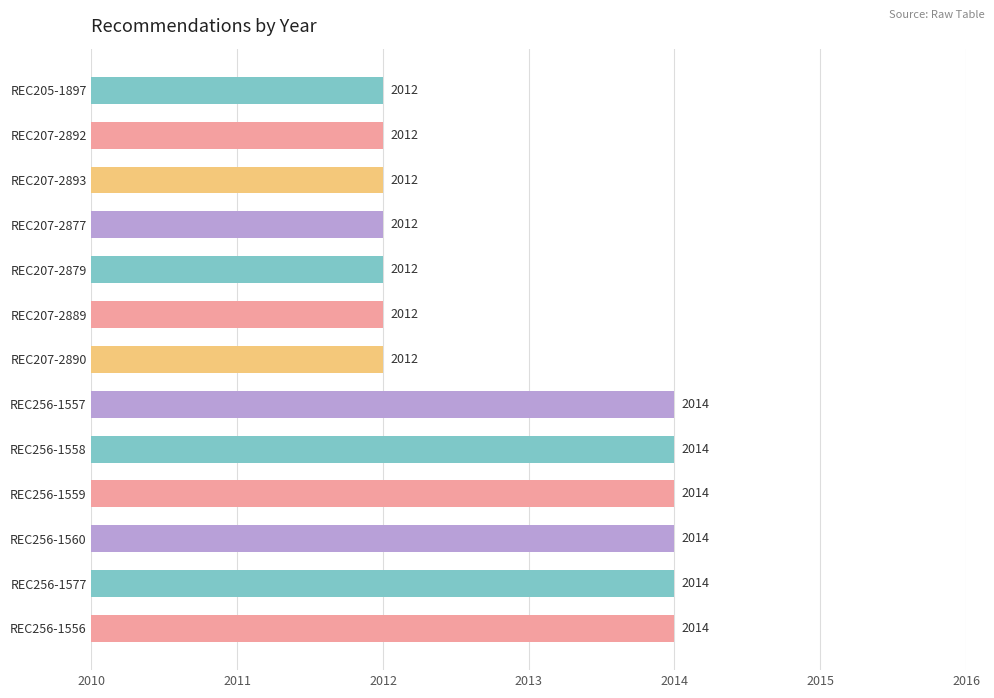

Reading top to bottom, transcribe all the data shown in this chart.

REC205-1897=2012	REC207-2892=2012	REC207-2893=2012	REC207-2877=2012	REC207-2879=2012	REC207-2889=2012	REC207-2890=2012	REC256-1557=2014	REC256-1558=2014	REC256-1559=2014	REC256-1560=2014	REC256-1577=2014	REC256-1556=2014